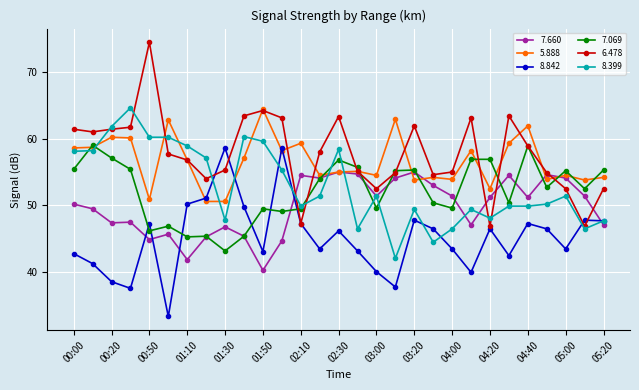

What is the value of the 5.888 point at the 3rd from the left?

60.2